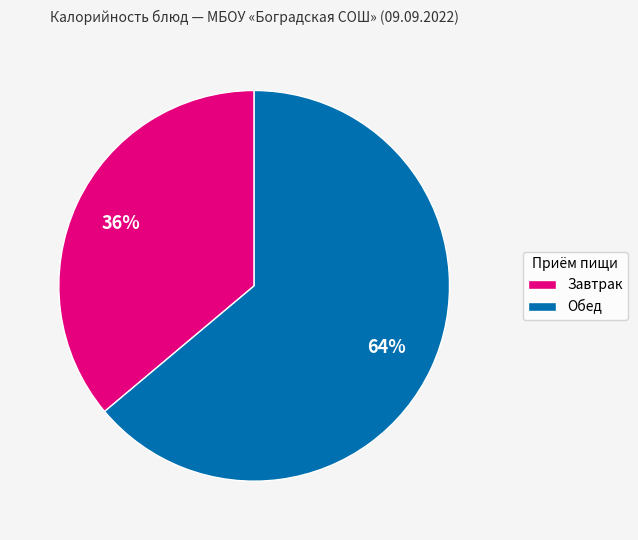

How many slices are in this pie chart?

2